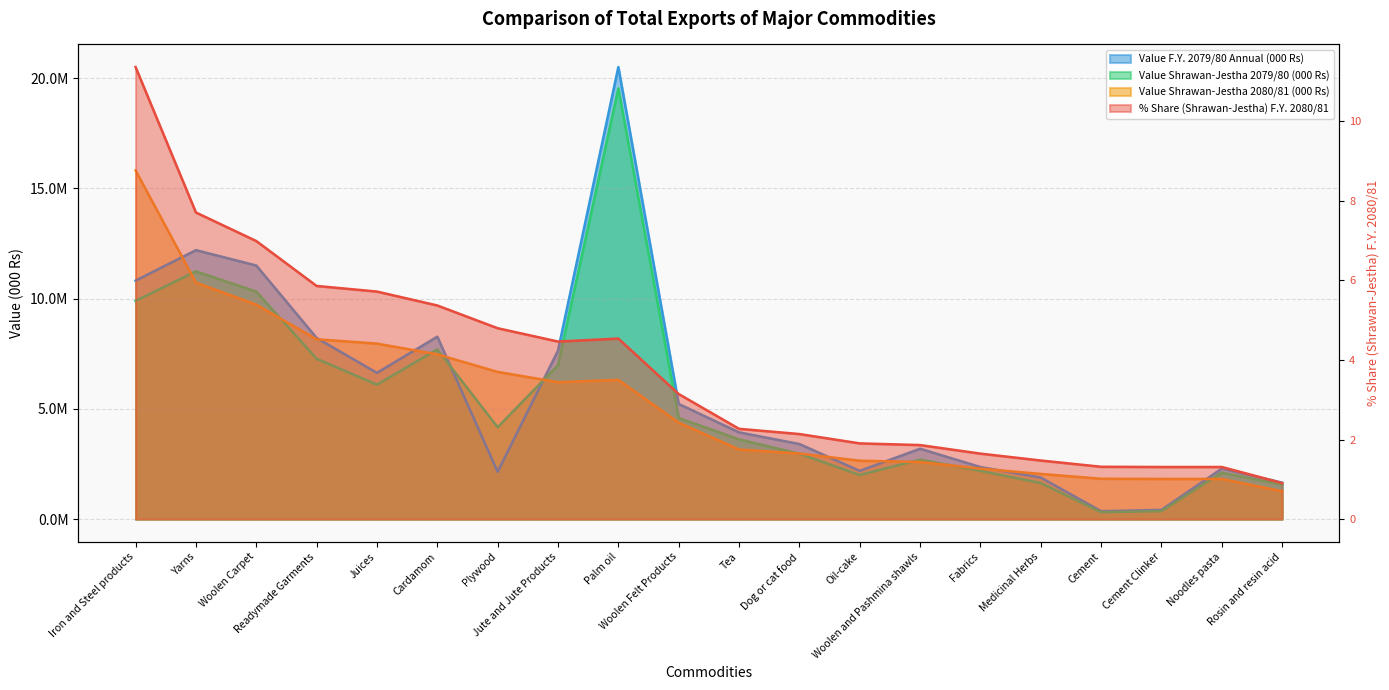

At Palm oil, list the series in order from largest to smallest.

Value F.Y. 2079/80 Annual (000 Rs), Value Shrawan-Jestha 2079/80 (000 Rs), % Share (Shrawan-Jestha) F.Y. 2080/81, Value Shrawan-Jestha 2080/81 (000 Rs)